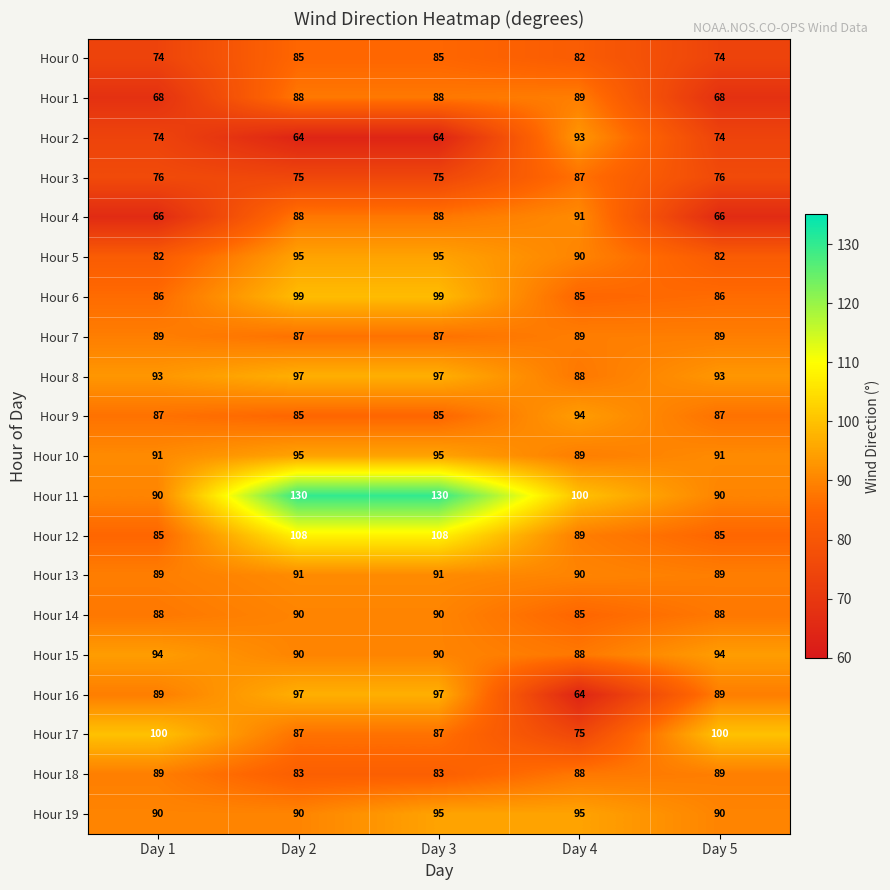

Is the value of Hour 10 at Day 3 greater than the value of Hour 11 at Day 5?

Yes